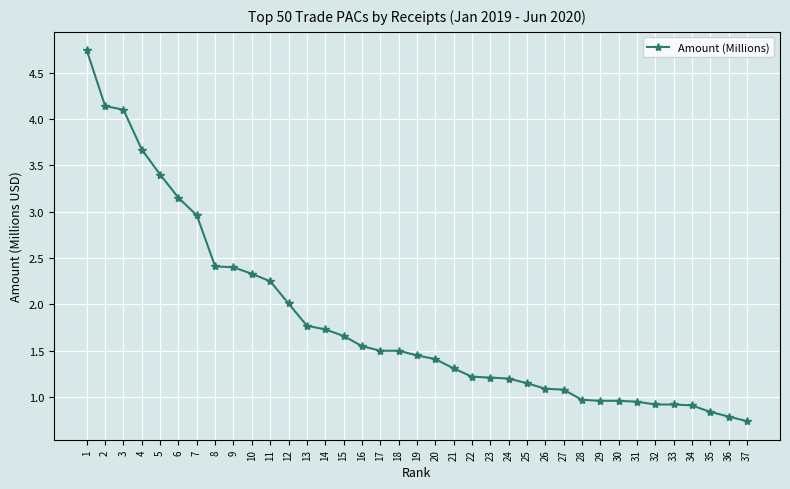

True or false: the data shows 2.0 at 12.

True